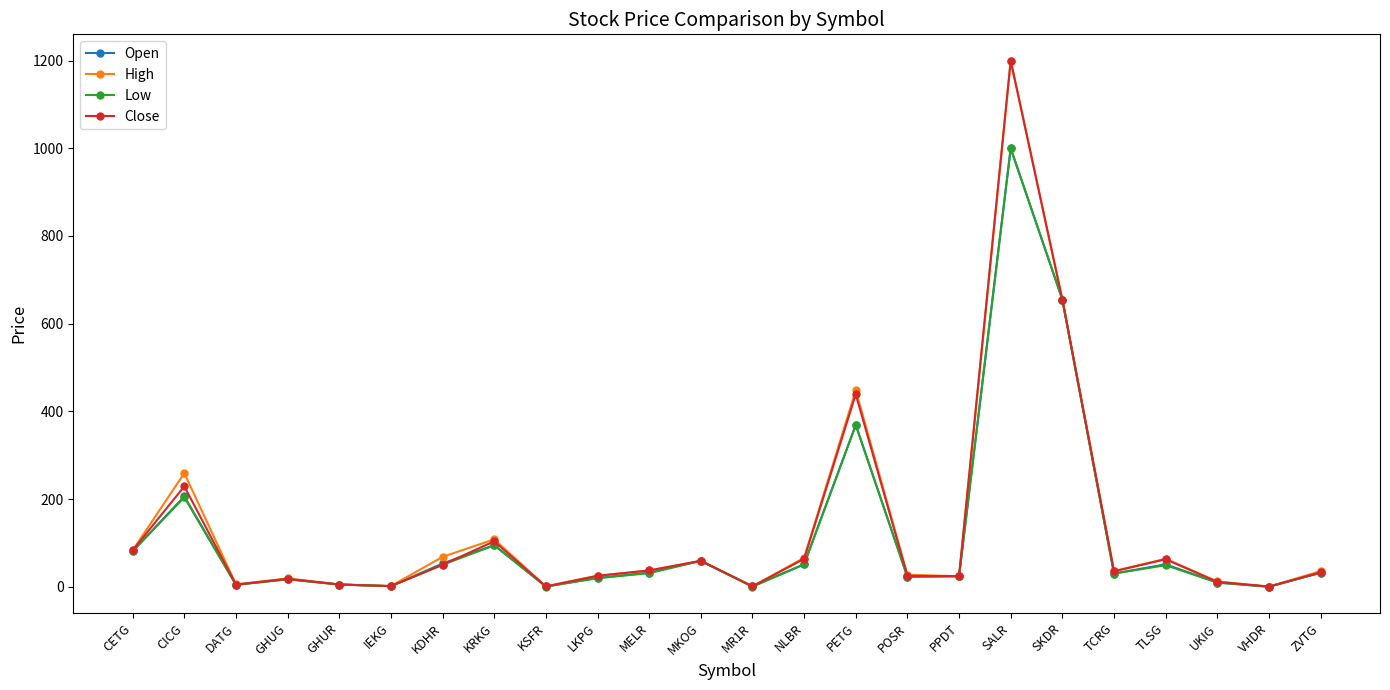

What position from the left is POSR?

16